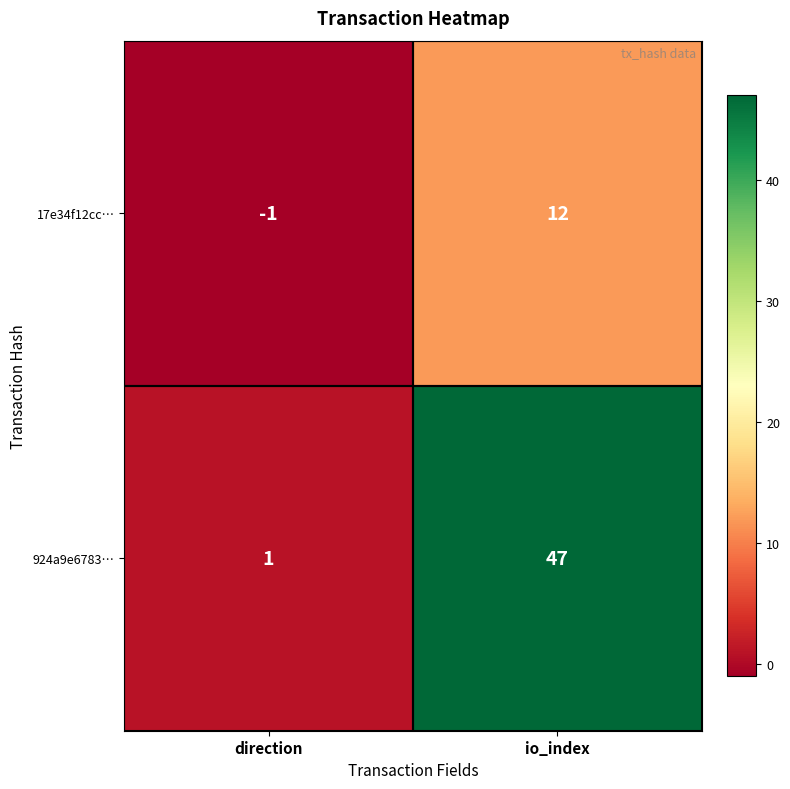

Read the 17e34f12cc… value at io_index.

12